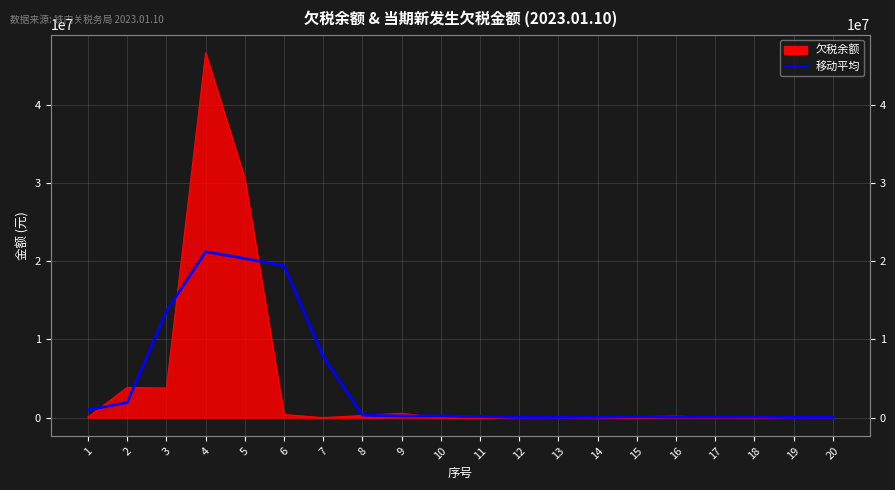

Rank the categories by value from highest to lowest.

4, 5, 6, 3, 7, 2, 1, 8, 10, 9, 11, 15, 18, 17, 16, 14, 12, 13, 19, 20